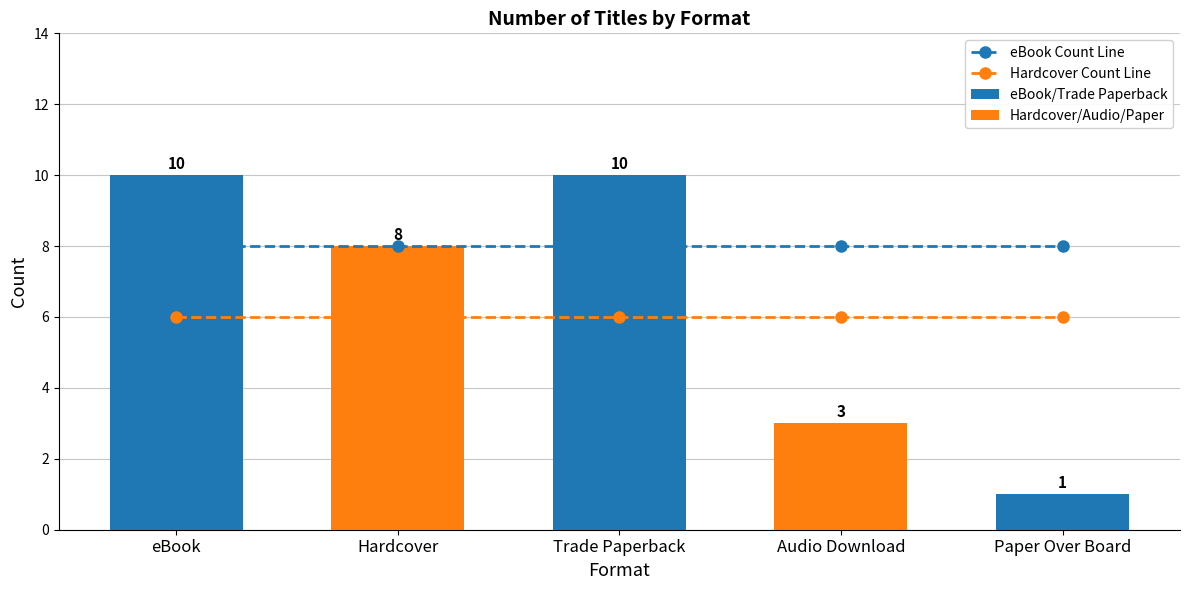

What is the label of the 5th bar from the right?

eBook